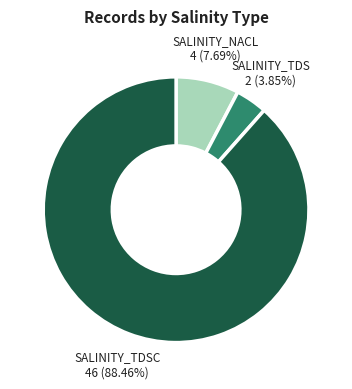

Which has a higher value, SALINITY_TDSC or SALINITY_TDS?

SALINITY_TDSC